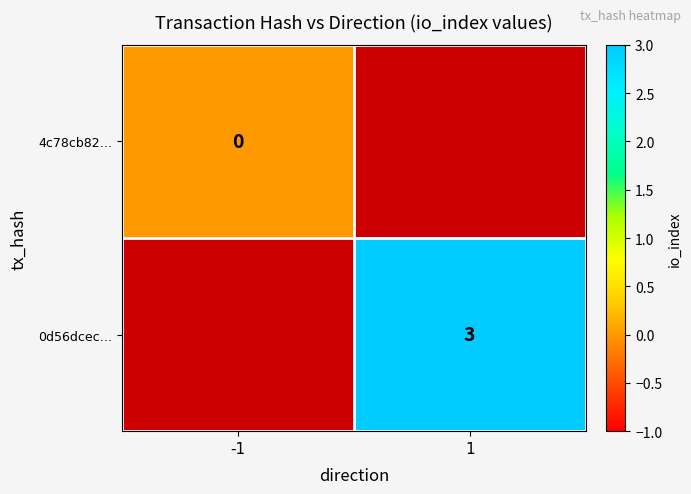

Is the value of 0d56dcec… at 1 greater than the value of 4c78cb82… at -1?

Yes